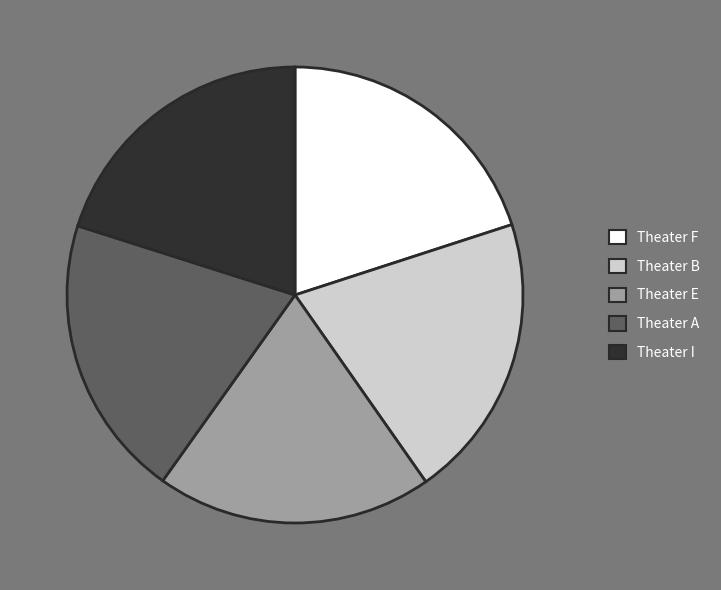

Is it true that Theater B is 35% of the pie?

False